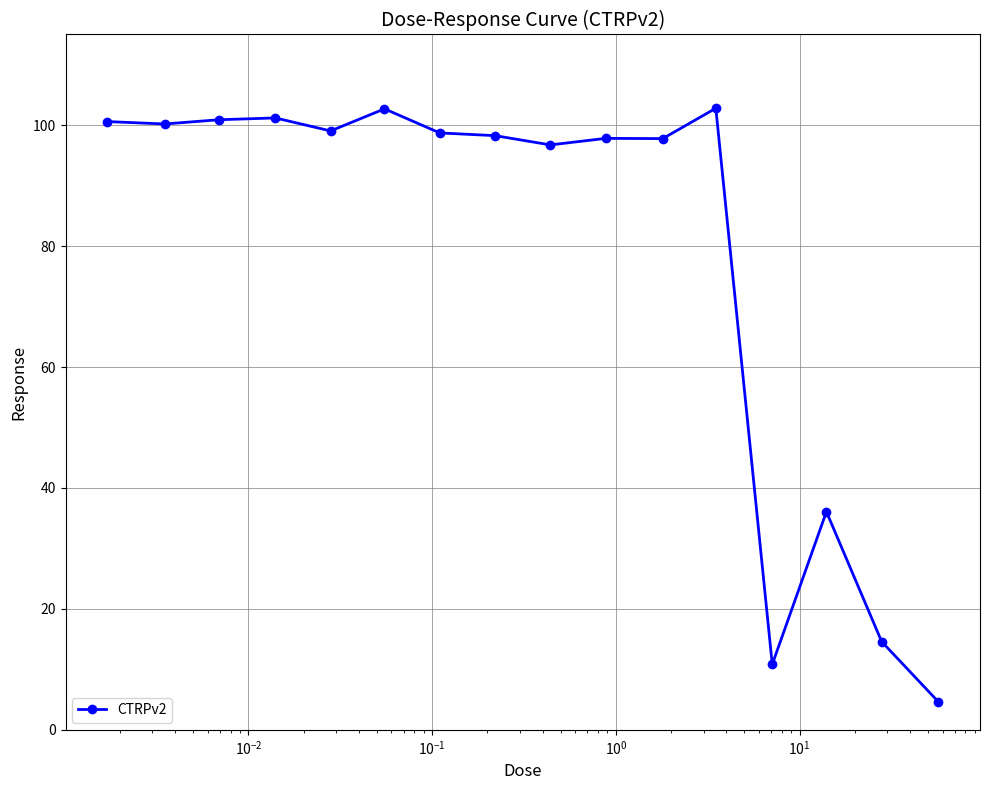

What is the value of the 15th point from the left?

14.6